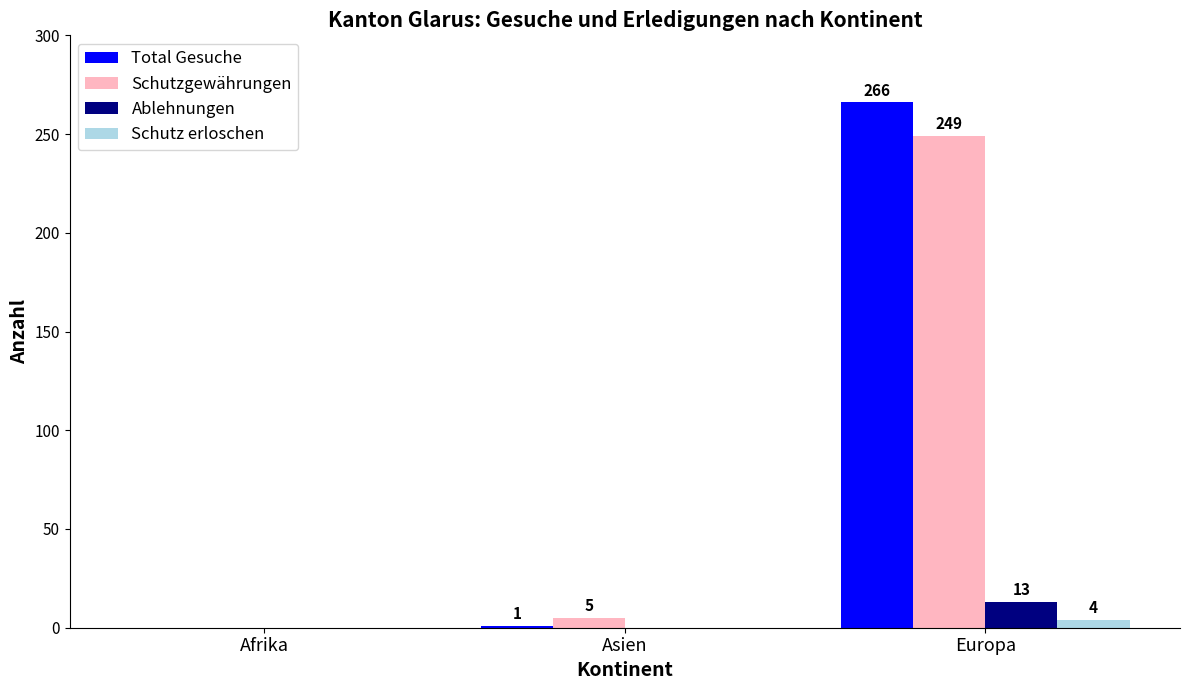

How many data points in Schutz erloschen are above 0?

1